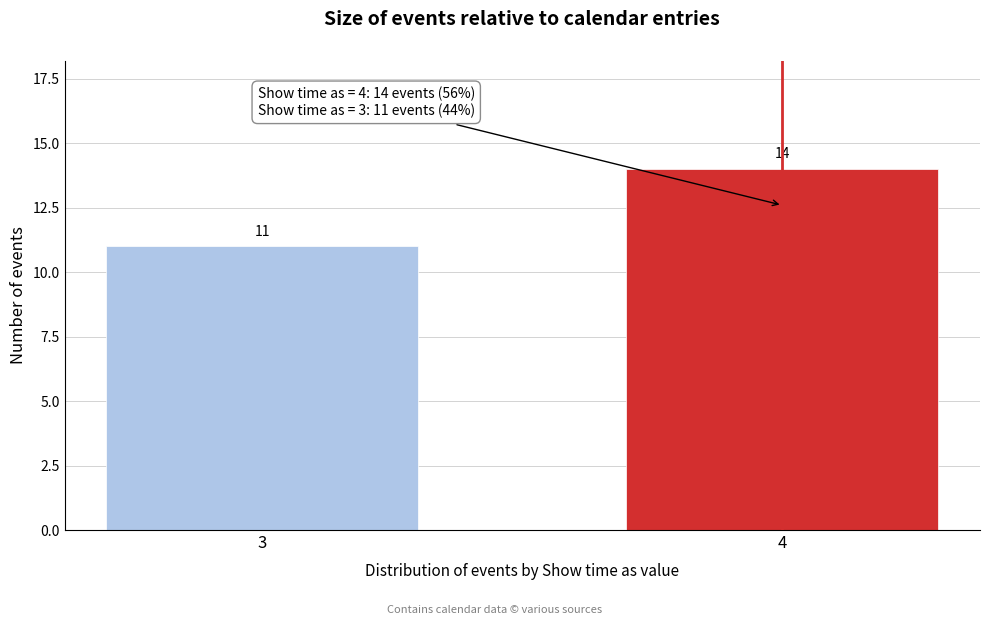

Reading left to right, what are all the values shown in this chart?

3=11	4=14